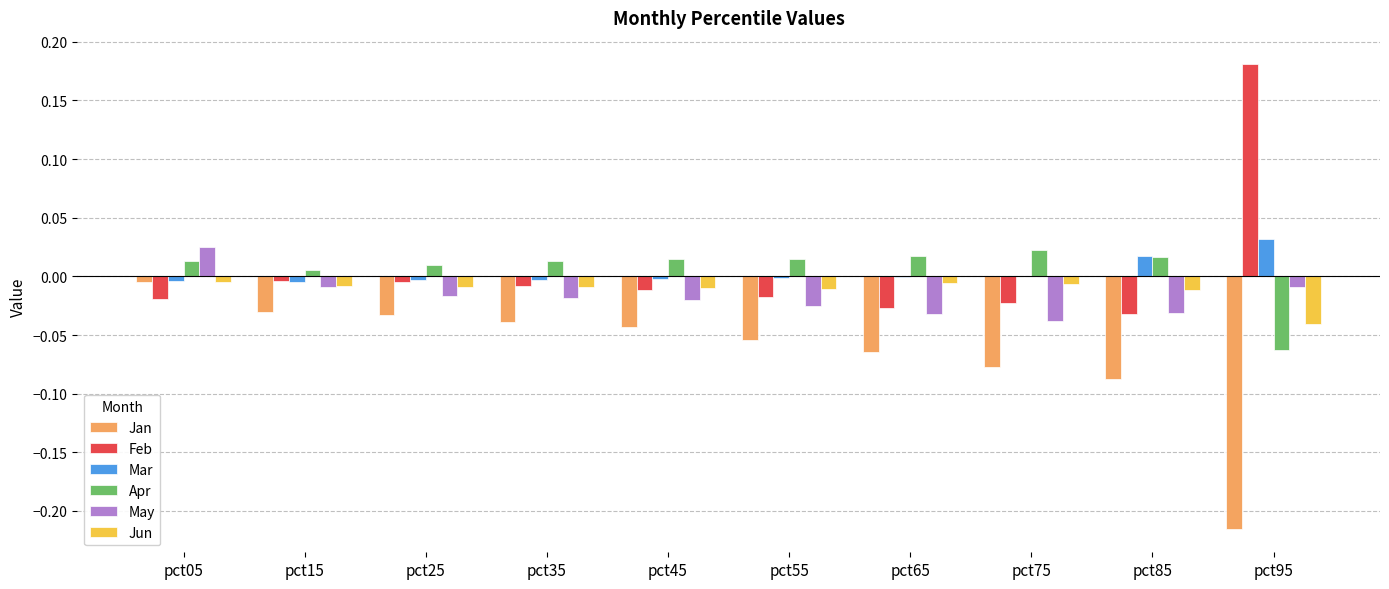

Does the chart contain stacked bars?

No